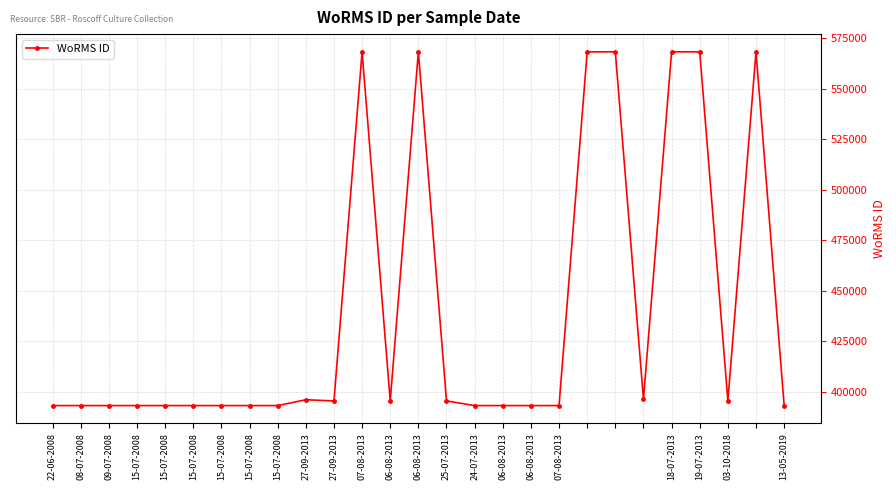

What is the average value?

439056